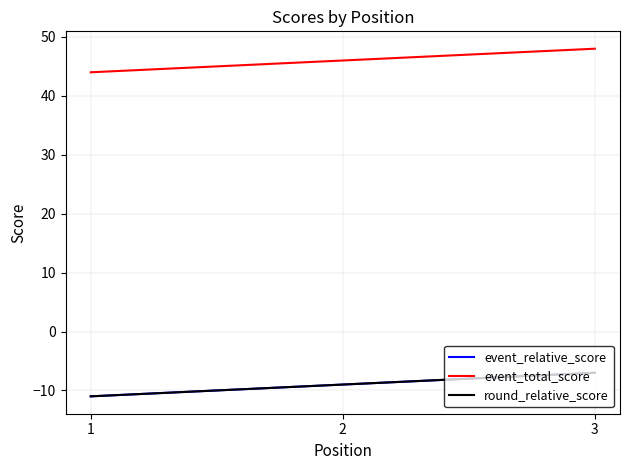

What is the difference between the highest and lowest values at 3?

55